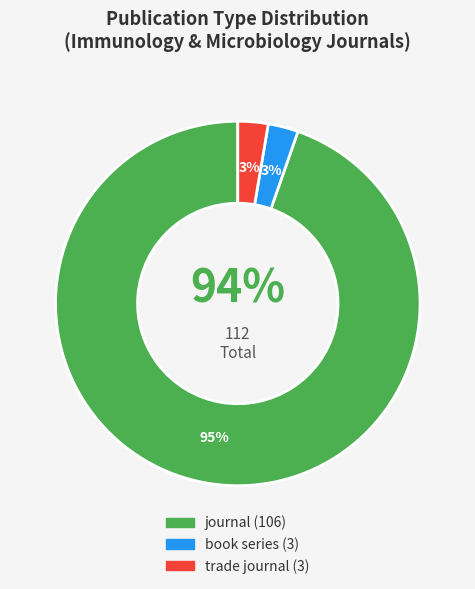

Is the sum of journal and trade journal greater than half?

Yes